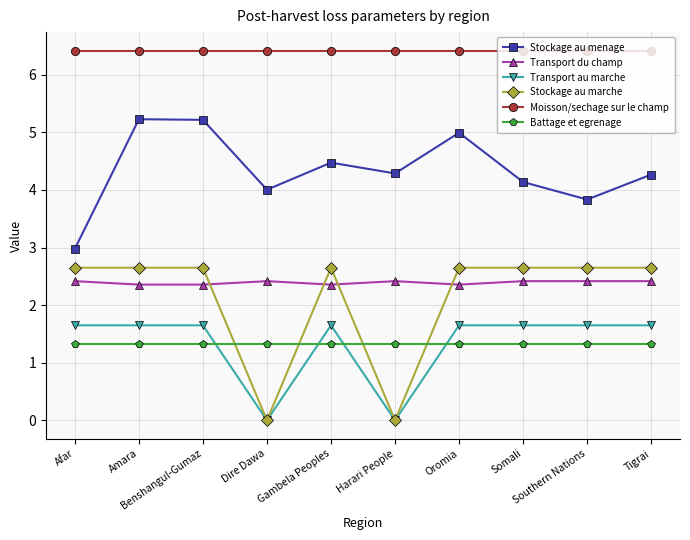

What is the highest value of the Moisson/sechage sur le champ series?

6.4